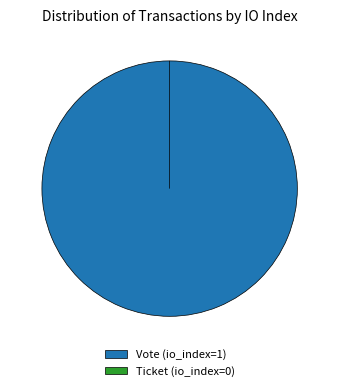

Is Ticket the majority of the pie?

No